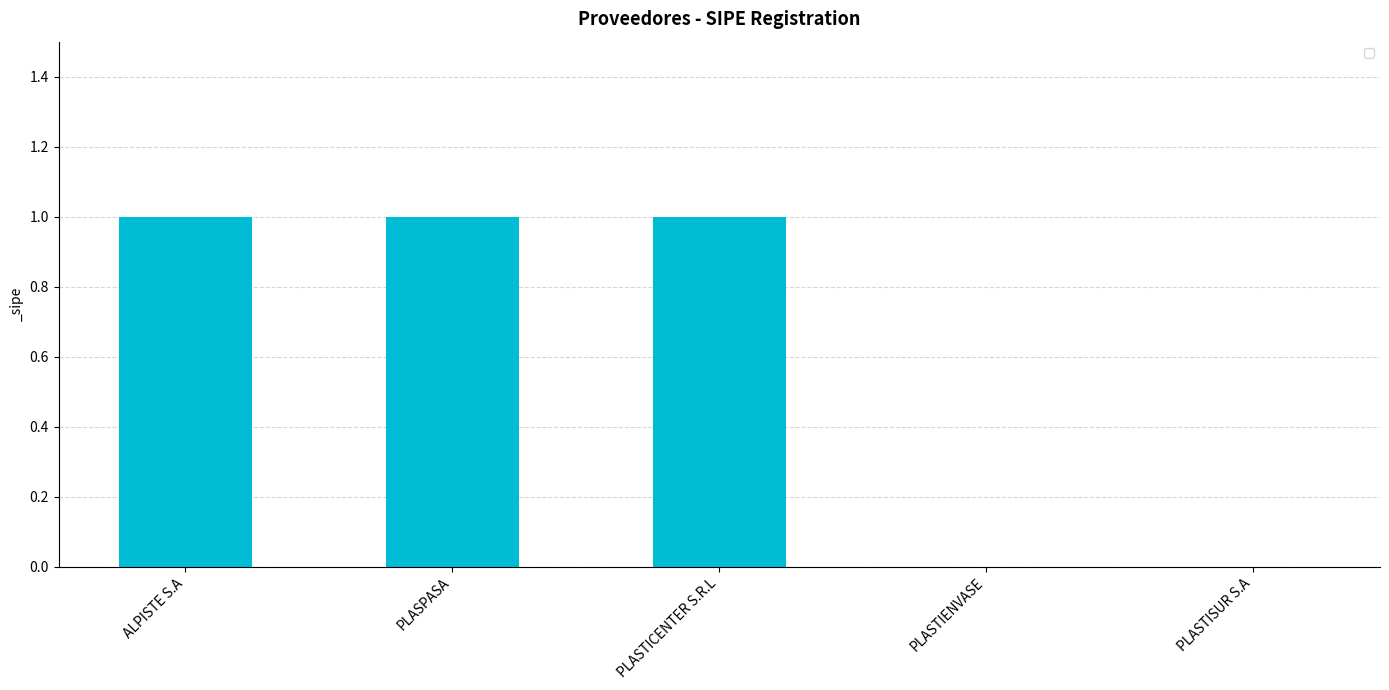

What is the change in value from PLASPASA to PLASTIENVASE?

-1